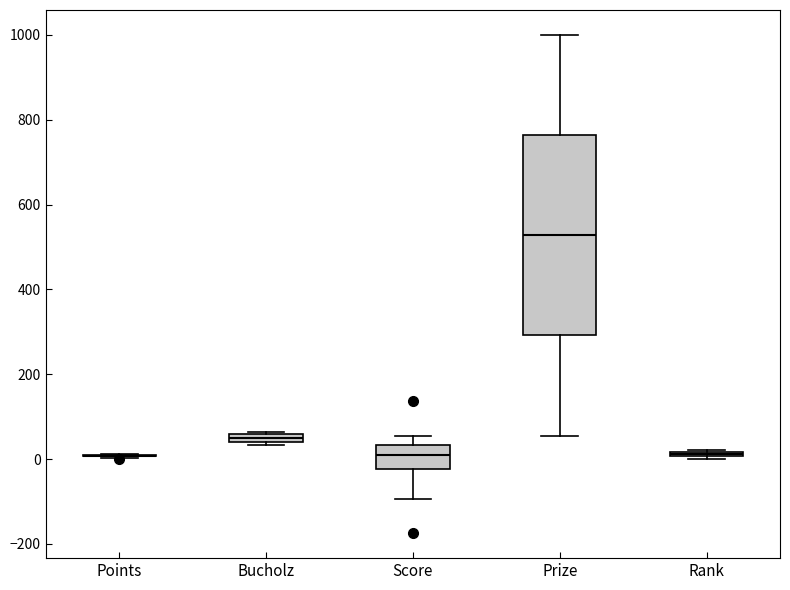

Which box is the tallest, from its lower edge to its upper edge?

Prize